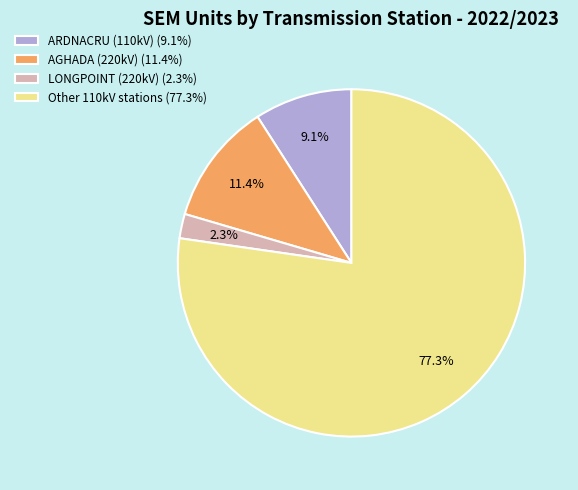

Rank the categories by value from lowest to highest.

LONGPOINT (220kV) (2.3%), ARDNACRU (110kV) (9.1%), AGHADA (220kV) (11.4%), Other 110kV stations (77.3%)